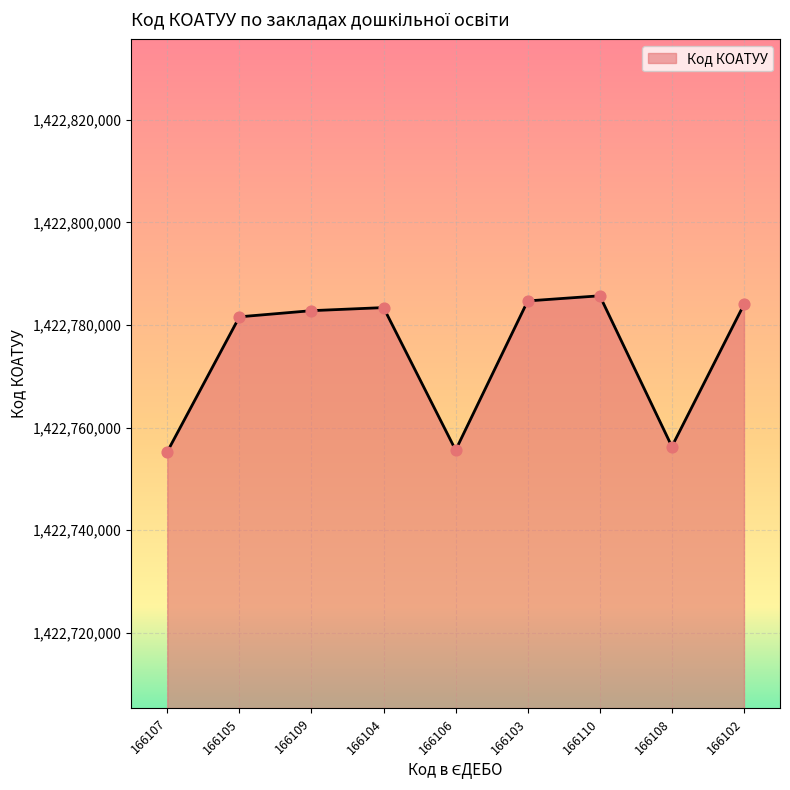

Between 166103 and 166105, which is larger?

166103